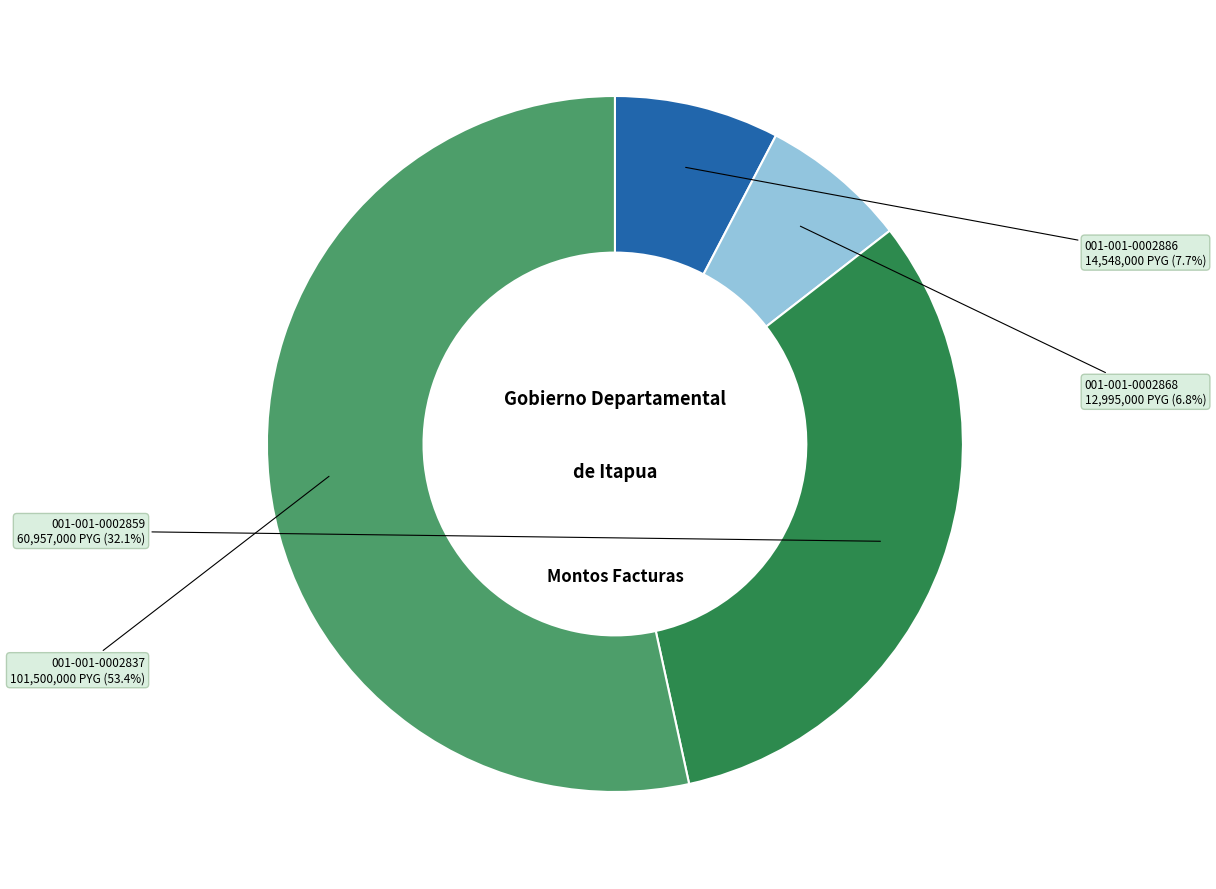

Rank the categories by value from lowest to highest.

001-001-0002868, 001-001-0002886, 001-001-0002859, 001-001-0002837